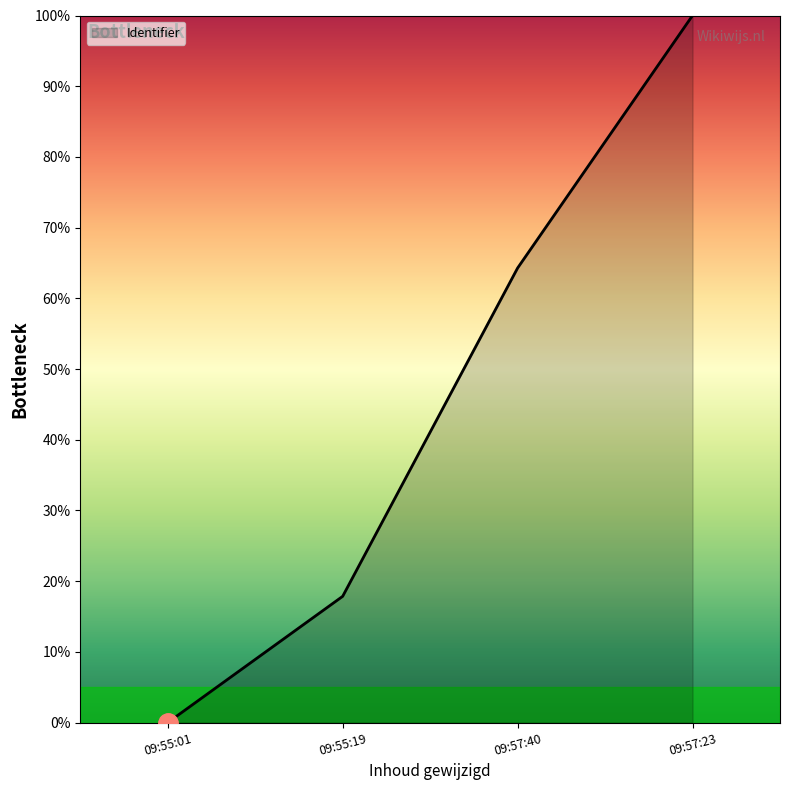

What is the change in value from 09:55:19 to 09:57:40?

+46.4